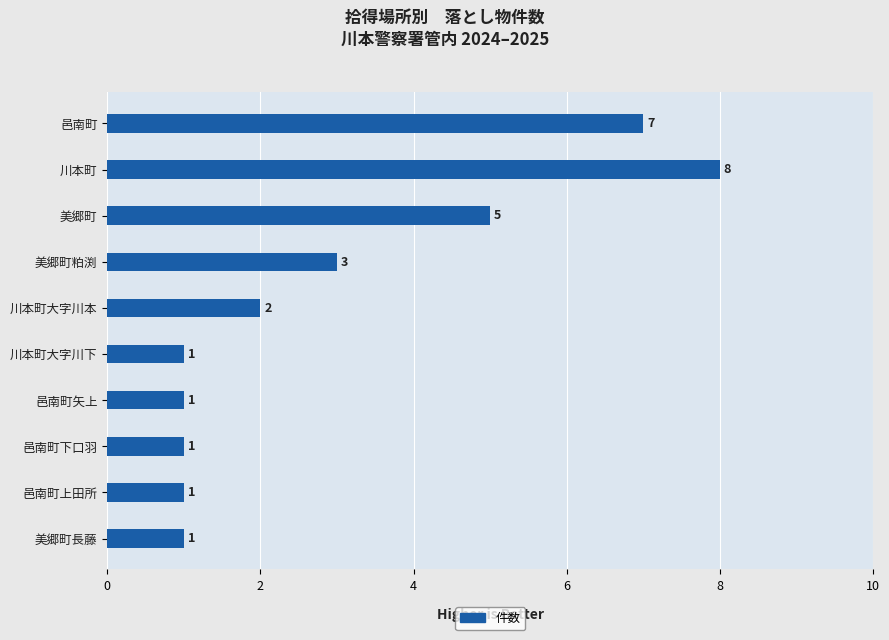

What is the minimum value shown in the chart?

1